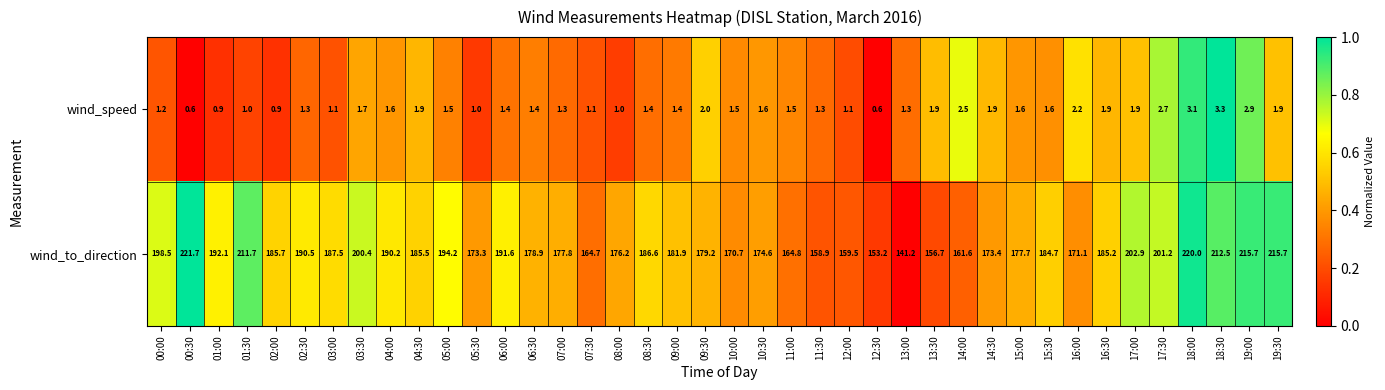

Which series has the widest spread of values?

wind_to_direction